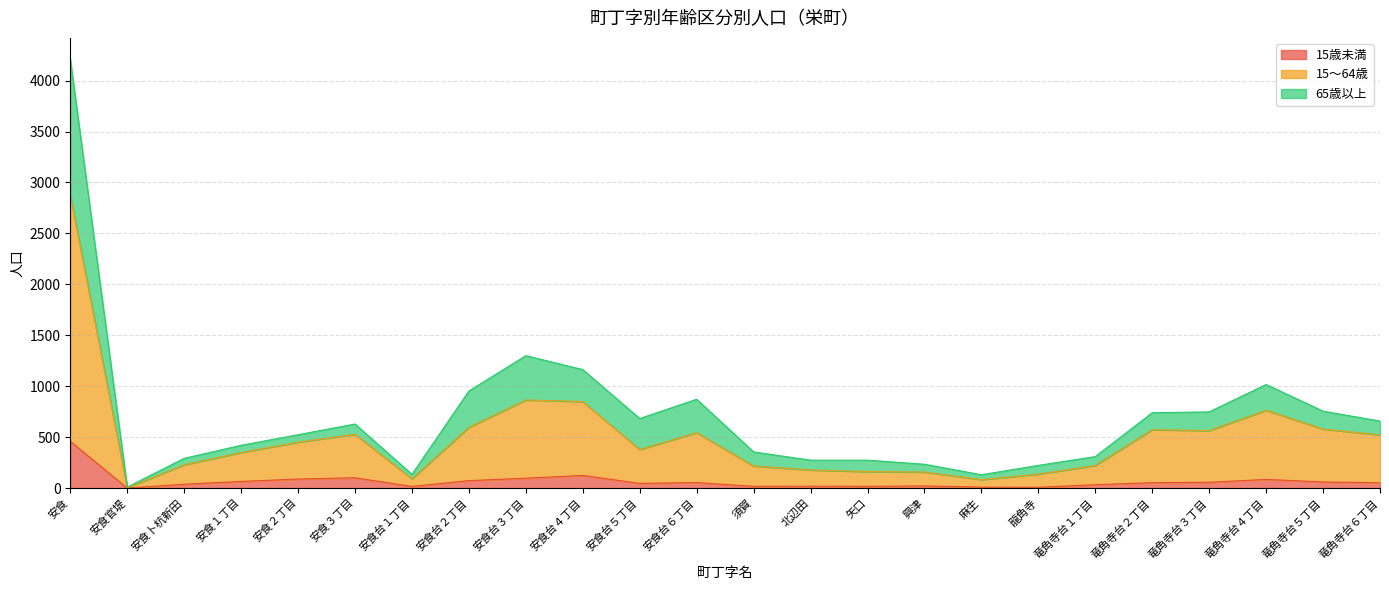

True or false: 15歳未満 has a value of 73 at 安食台２丁目.

True